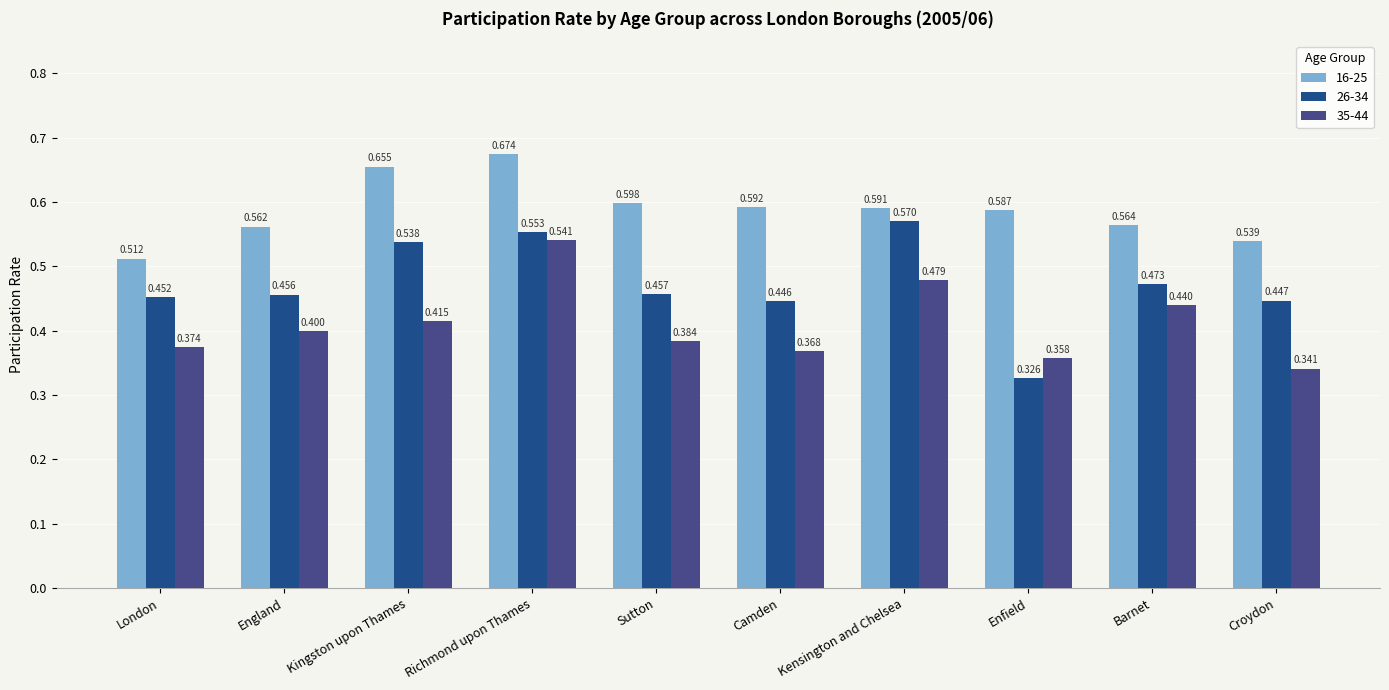

Are the bars horizontal?

No